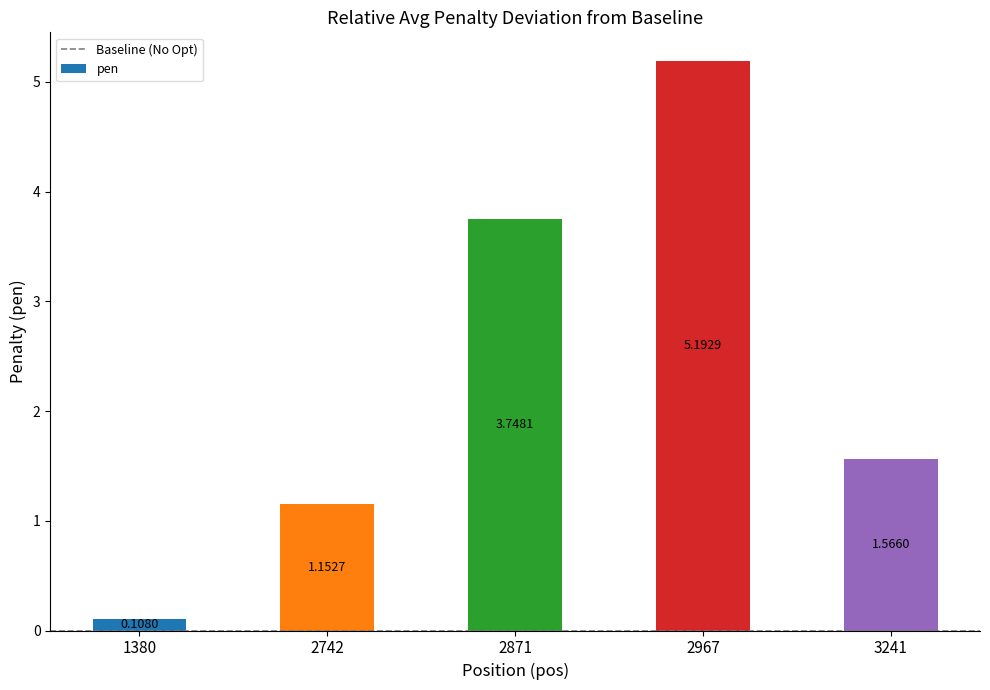

What is the change in value from 1380 to 2967?

+5.1